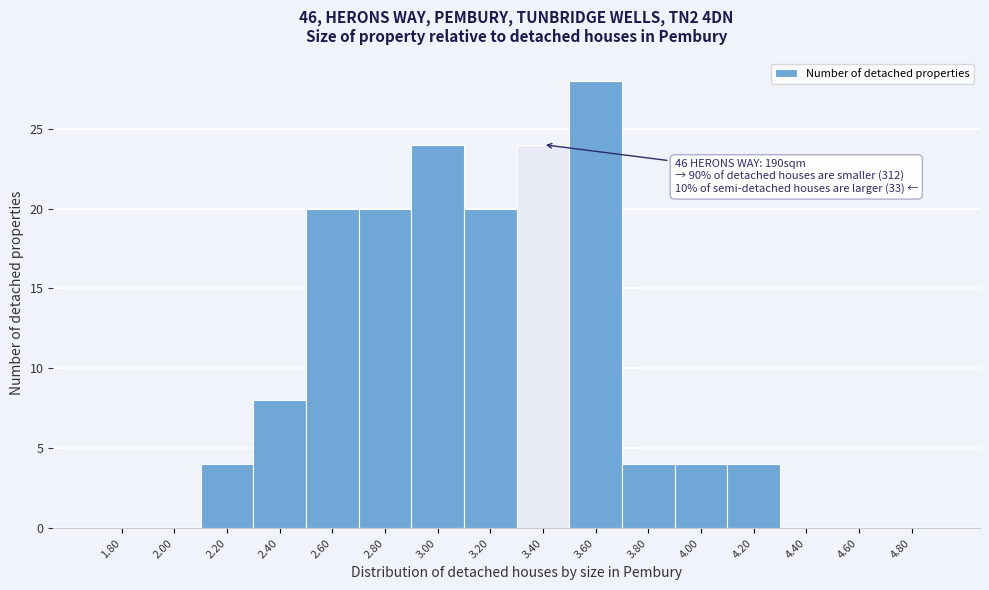

Reading left to right, transcribe all the data shown in this chart.

1.80=0	2.00=0	2.20=4	2.40=8	2.60=20	2.80=20	3.00=24	3.20=20	3.40=24	3.60=28	3.80=4	4.00=4	4.20=4	4.40=0	4.60=0	4.80=0